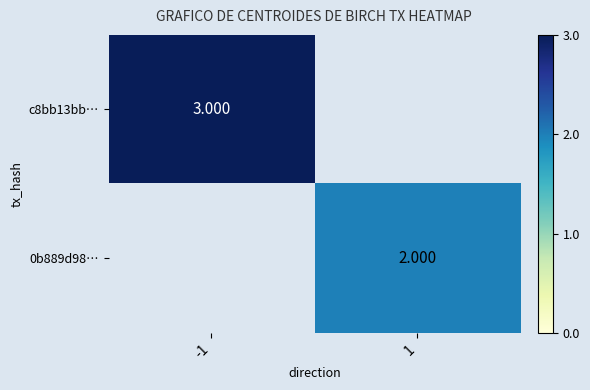

At which category does the chart reach its minimum across all series?

1